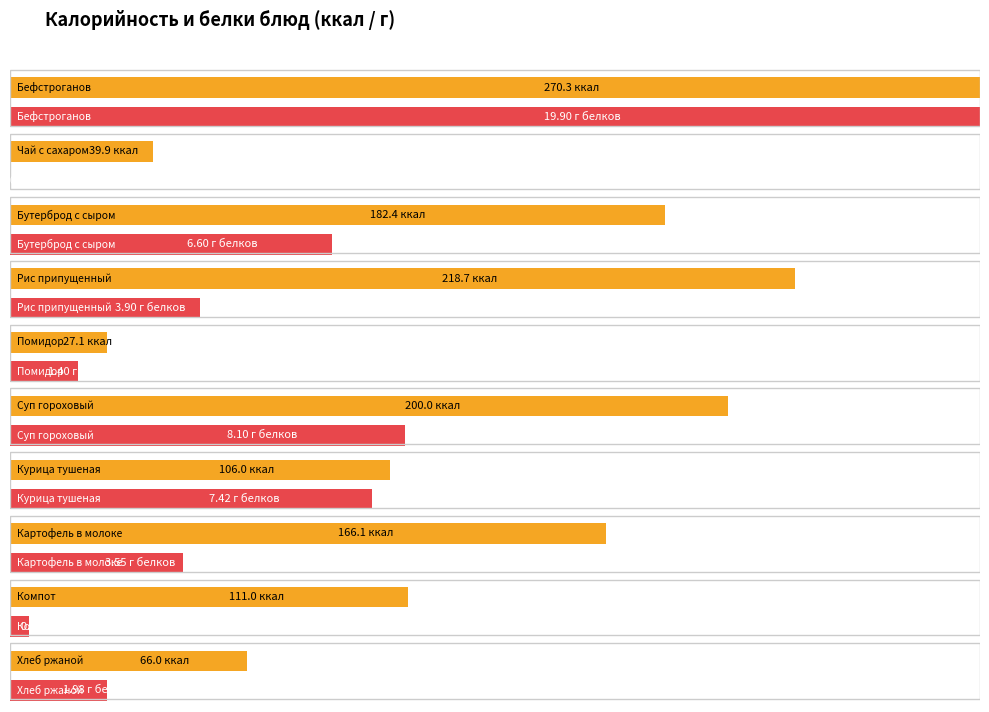

Which has a higher value, Помидор or Чай с сахаром?

Чай с сахаром